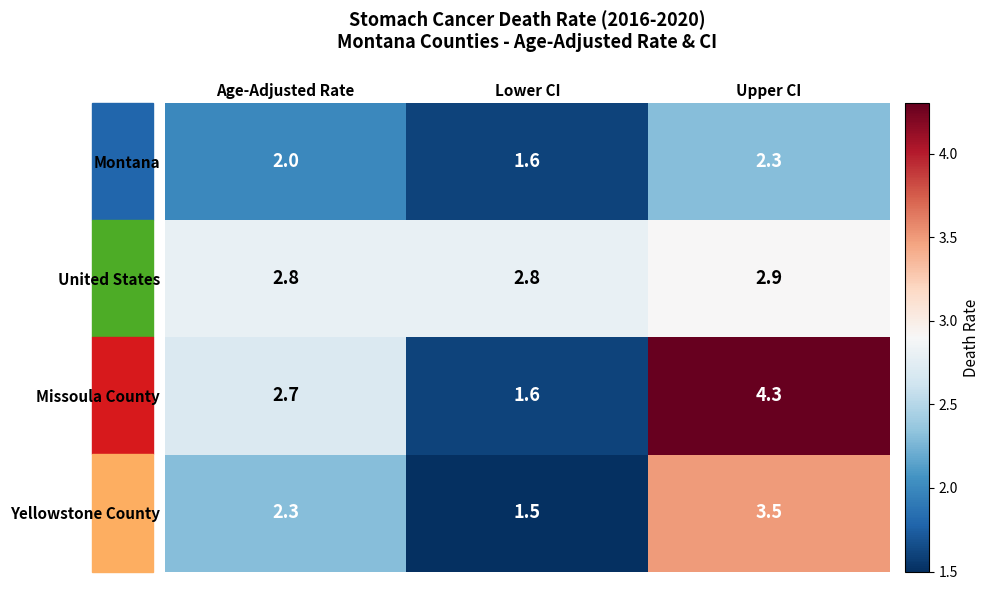

At which label is Missoula County closest to 2?

Lower CI